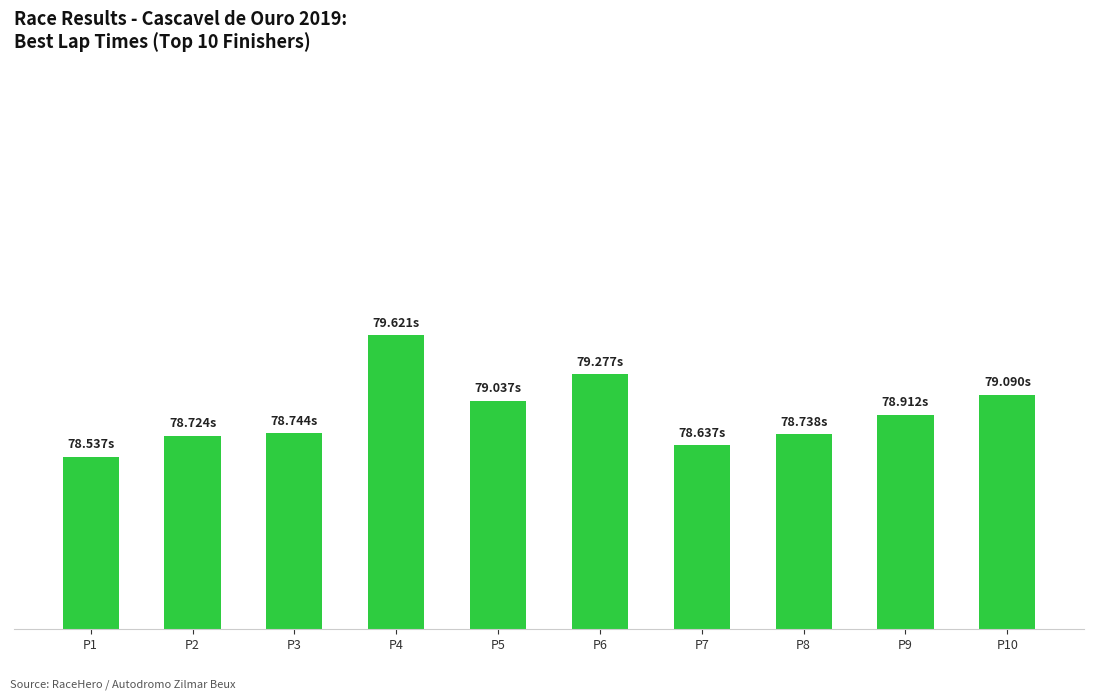

Does the chart contain any negative values?

No